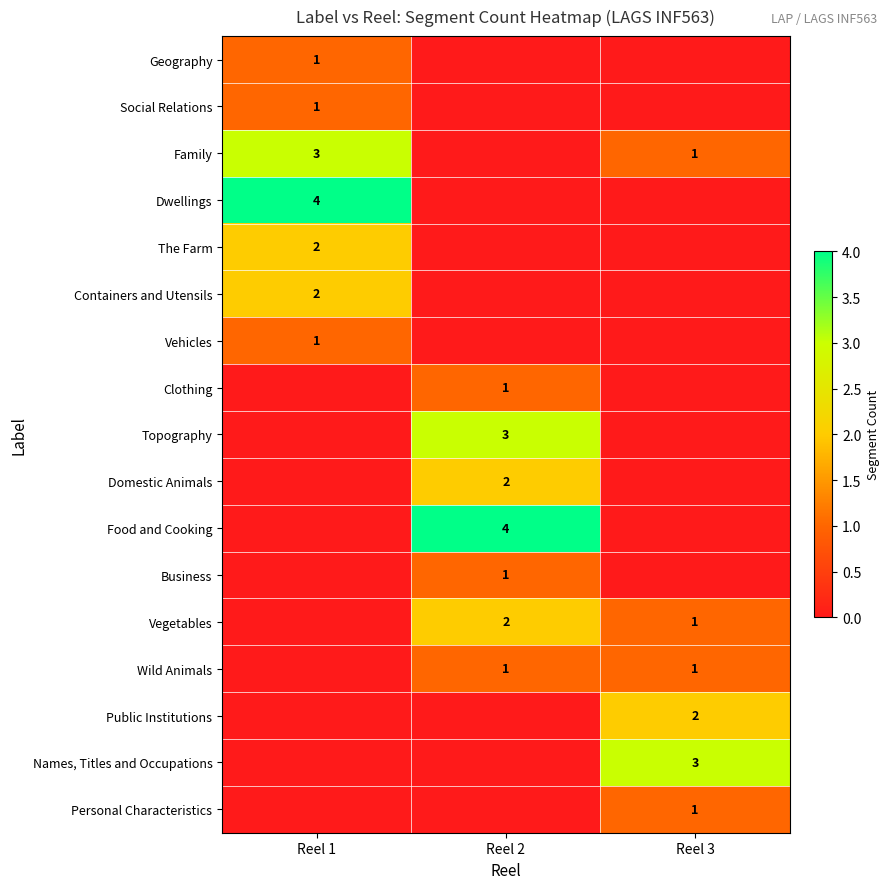

The value of The Farm at Reel 1 is 2. True or false?

True